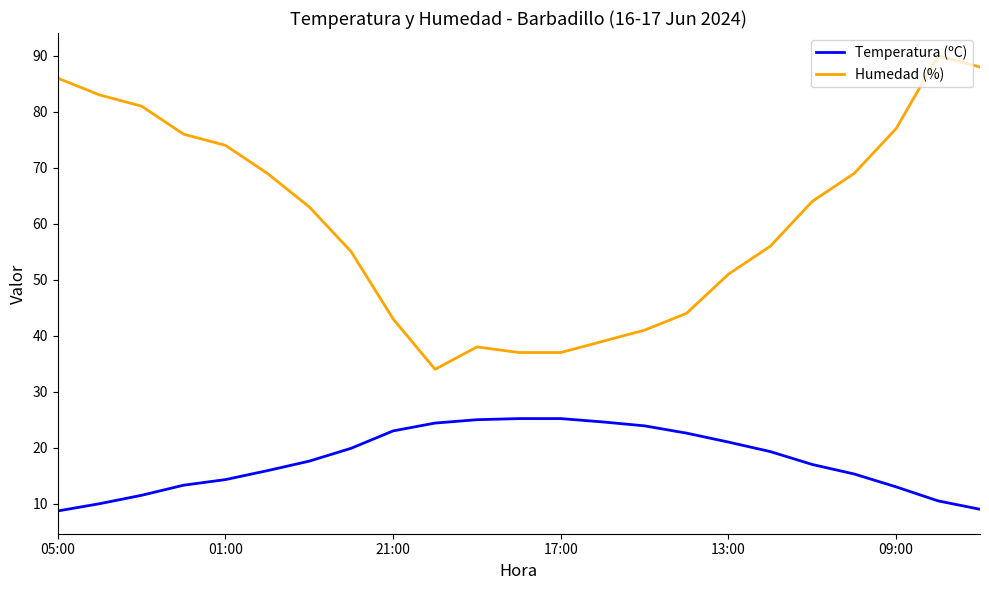

Which series has the widest spread of values?

Humedad (%)